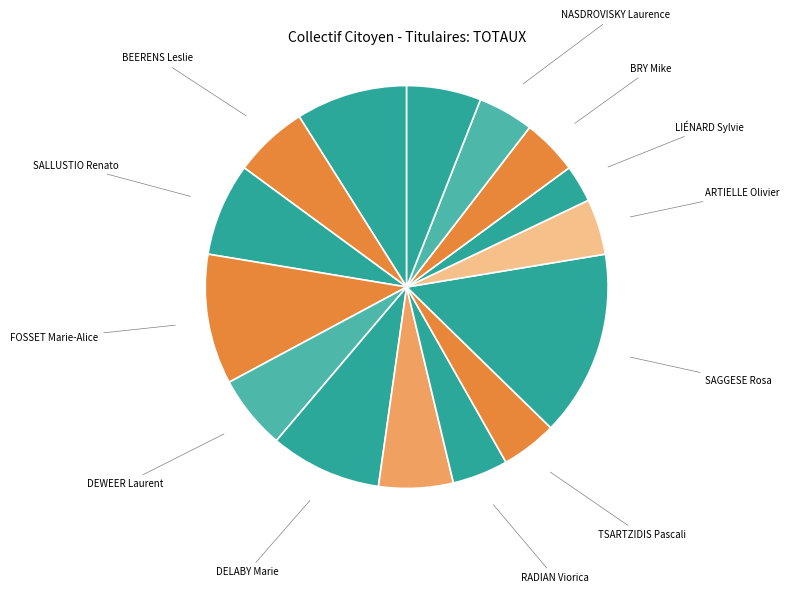

Approximately how many times larger is the value at DEWEER Laurent compared to DELABY Marie?

0.7